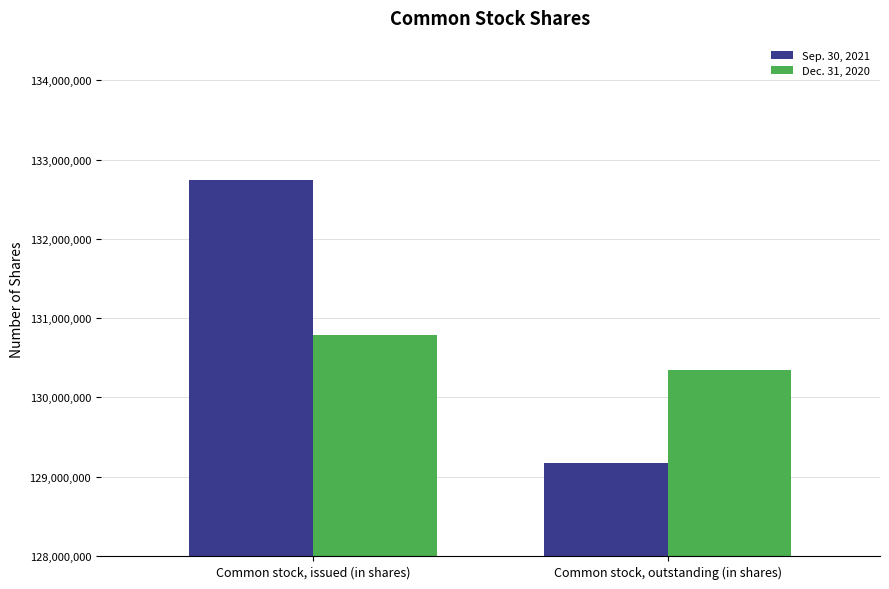

What is the label of the 1st bar from the left?

Common stock, issued (in shares)